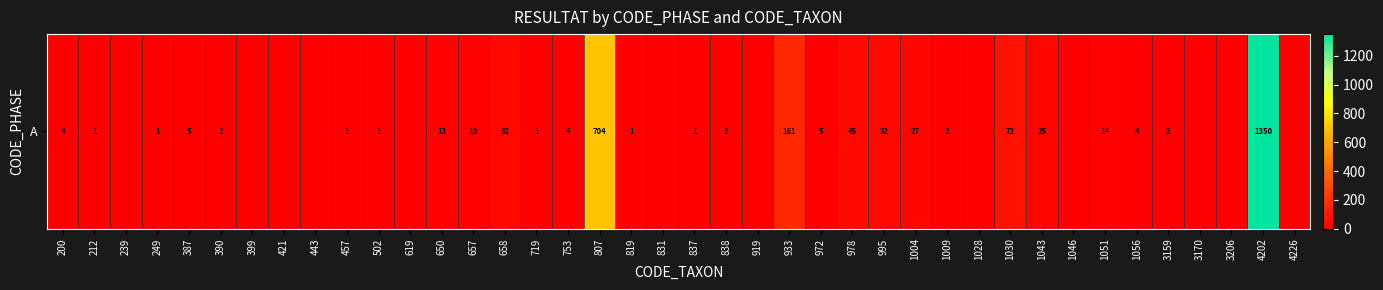

Count the number of data series in this chart.

1